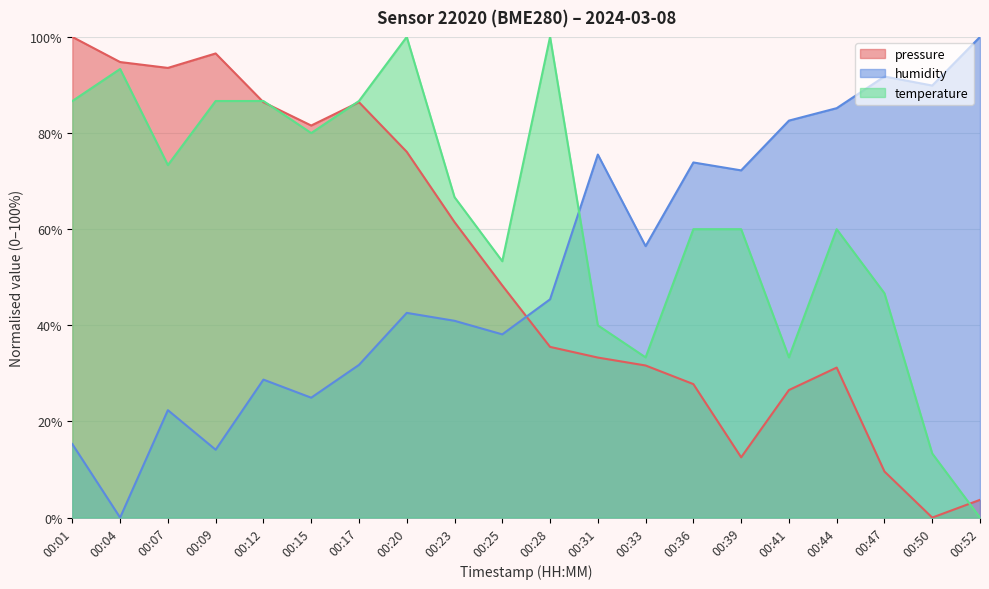

How many data points in temperature are less than 66?

10